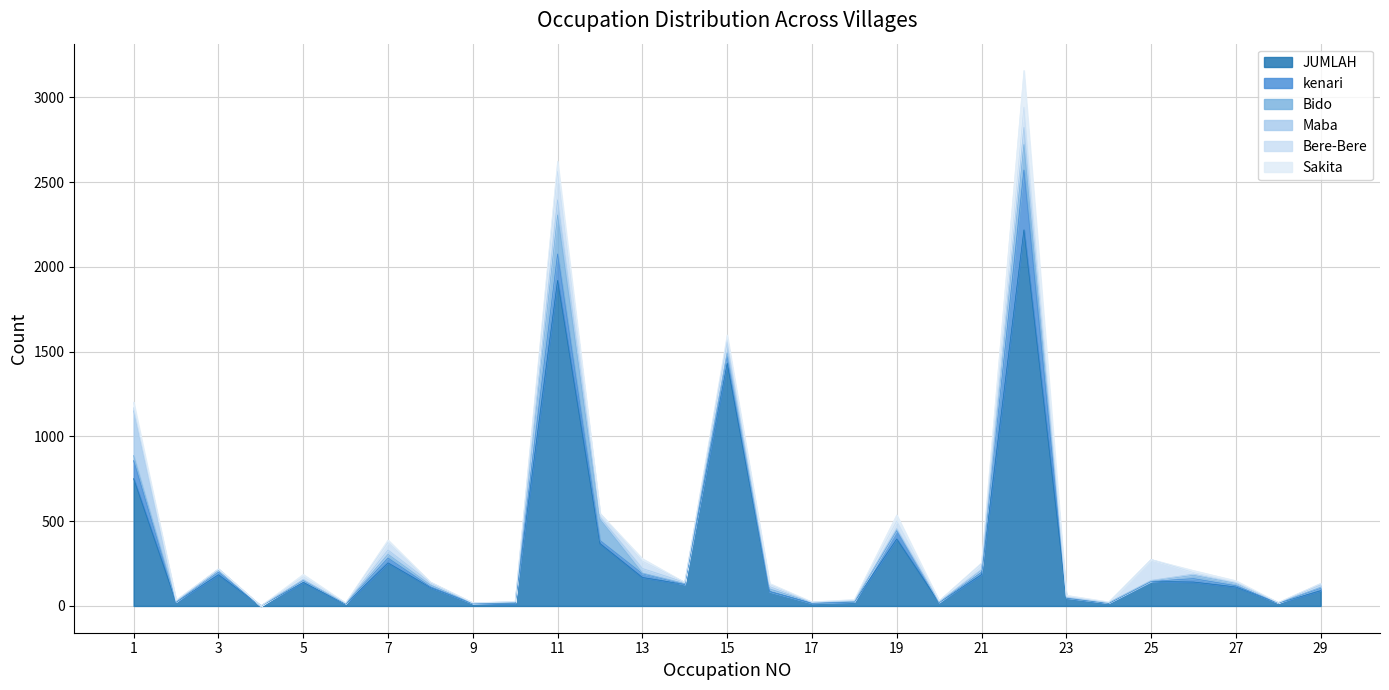

How many lines are shown in the chart?

6